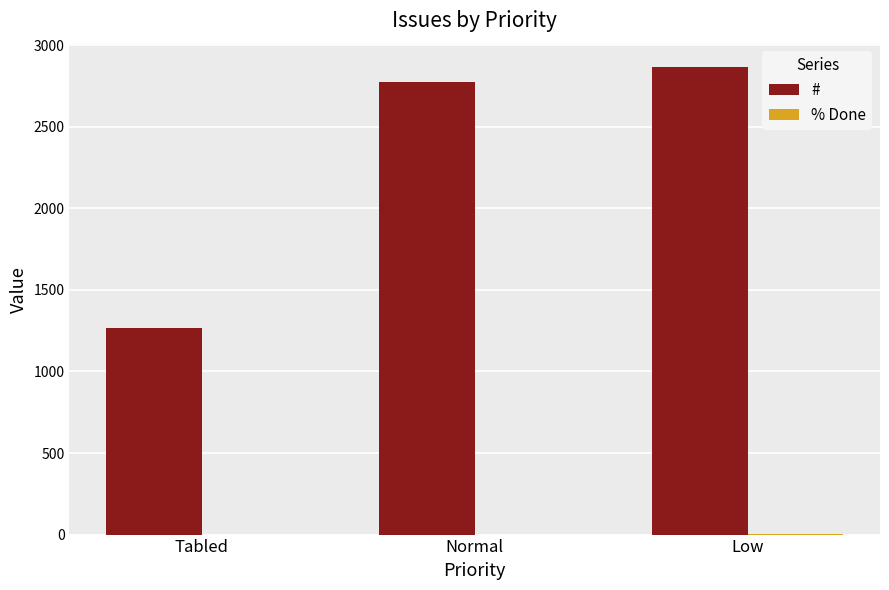

The # series shows 4780 at Low. True or false?

False